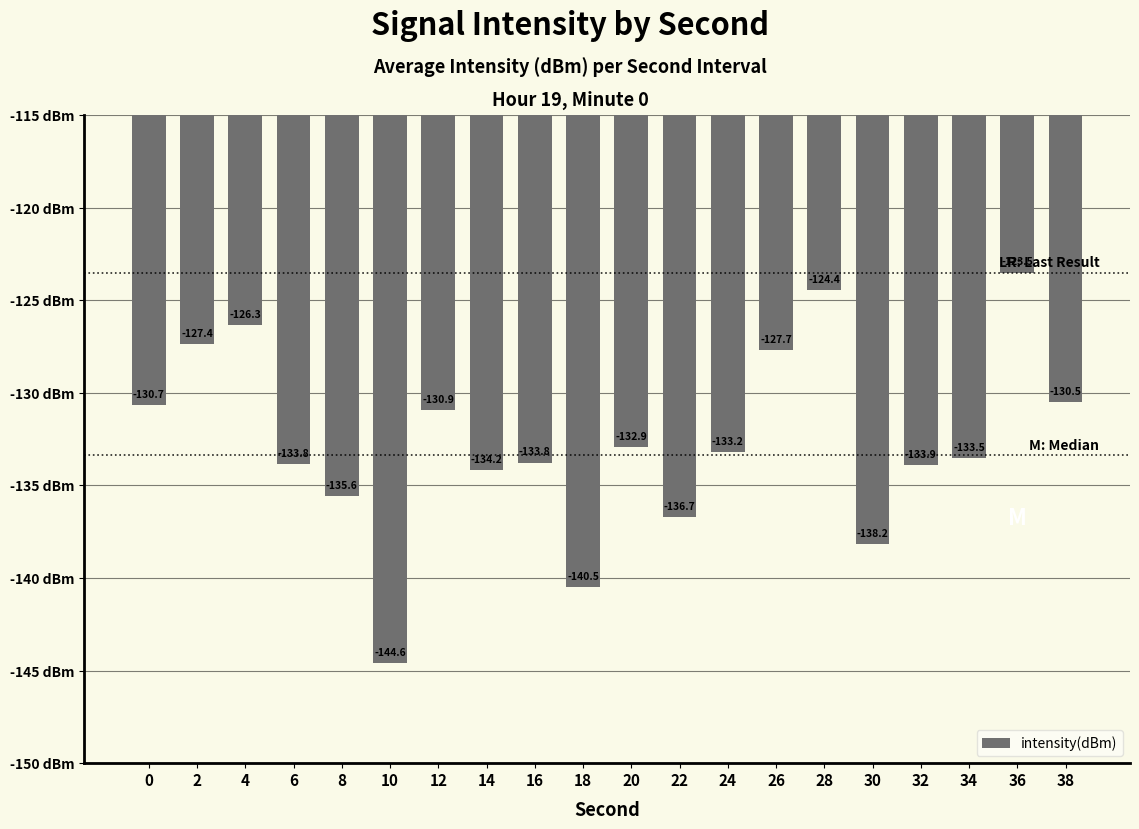

The chart shows a value of -207.4 at 12. True or false?

False